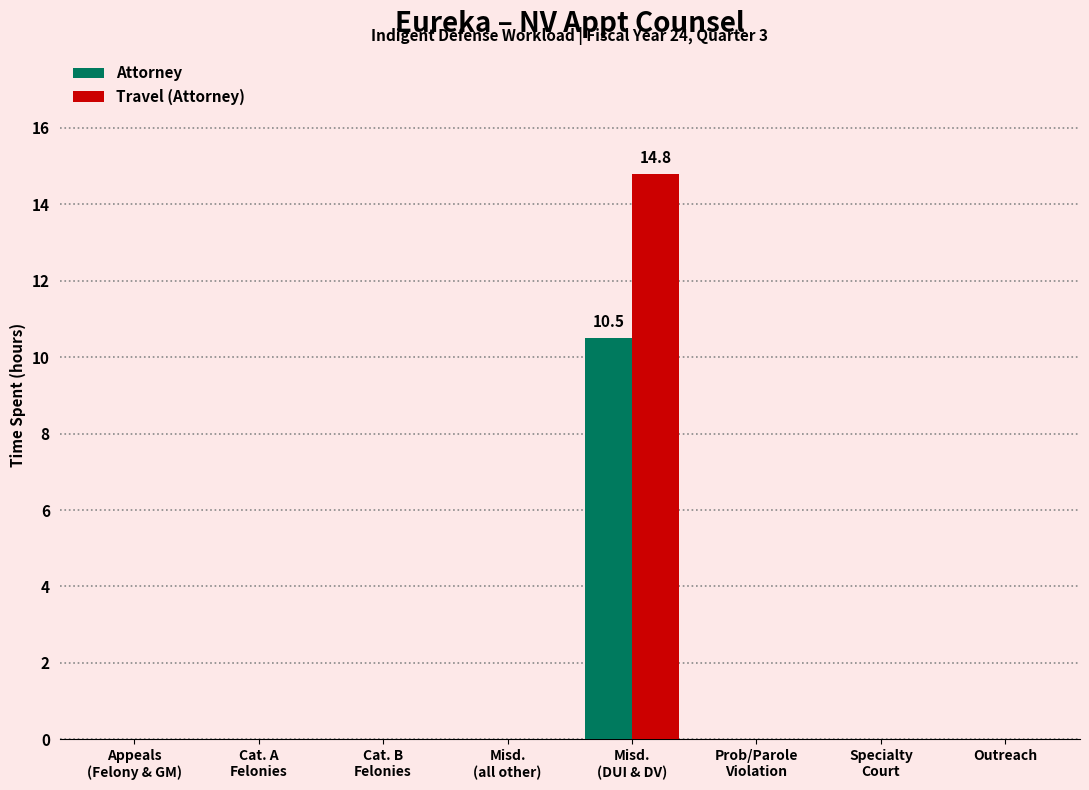

Which series has the largest range (max minus min)?

Travel (Attorney)